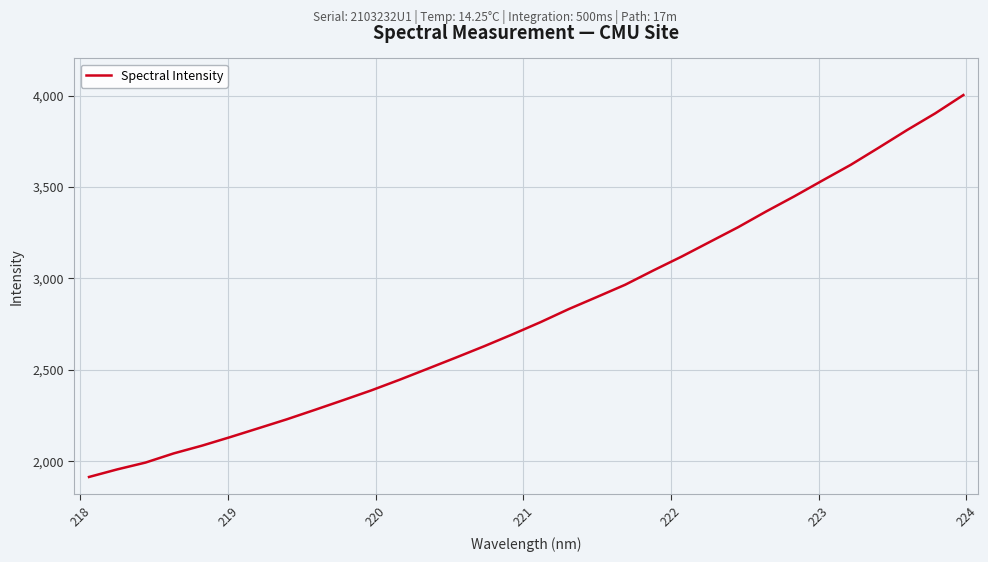

What is the minimum value shown in the chart?

1914.0